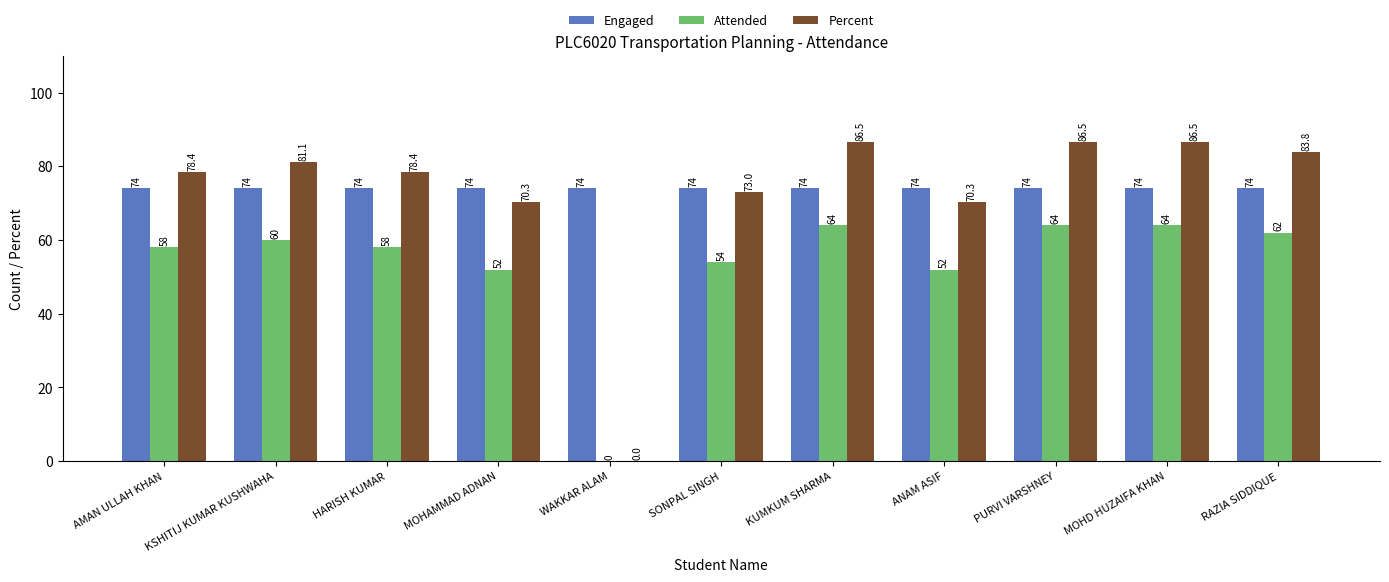

What is the average value of the Engaged series?

74.0